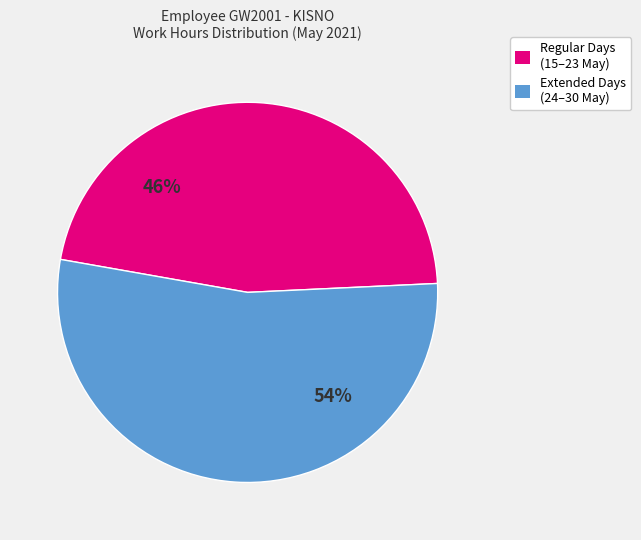

Does any single category account for the majority?

Yes